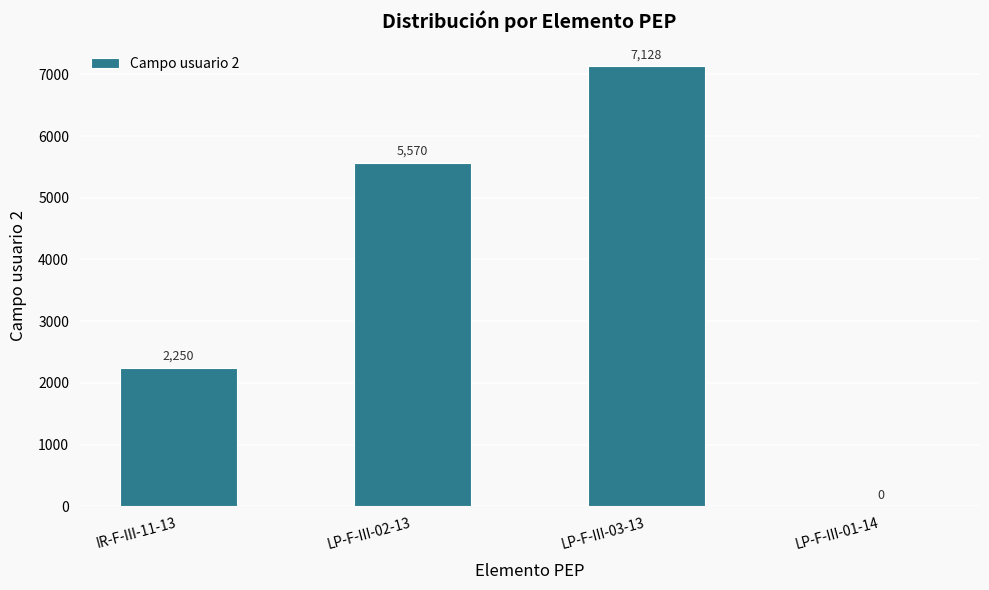

What is the change in value from LP-F-III-02-13 to LP-F-III-01-14?

-5570